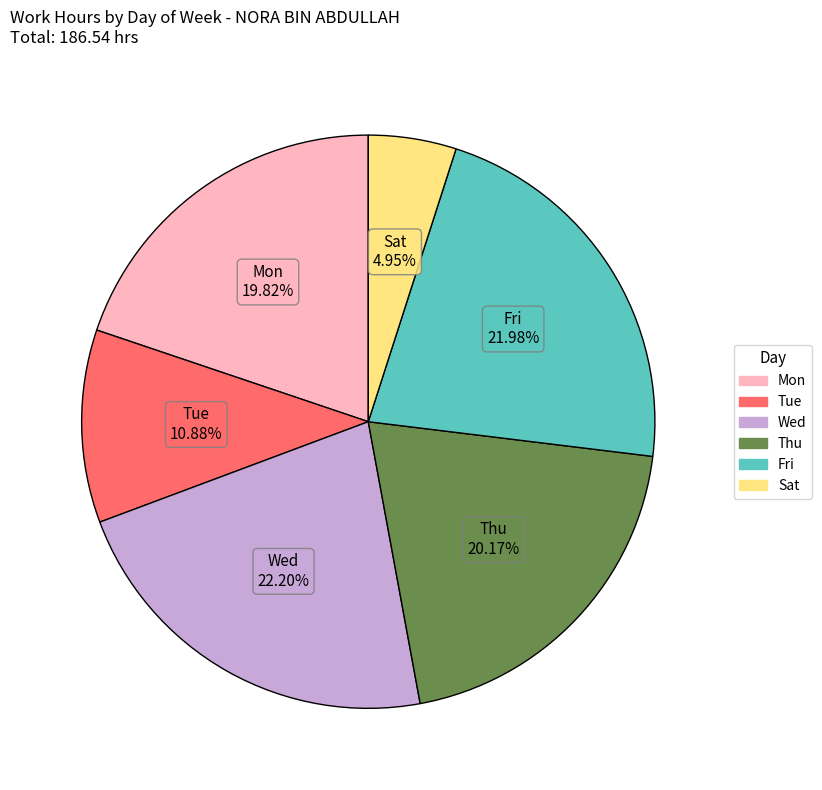

Is there a majority slice in this chart?

No